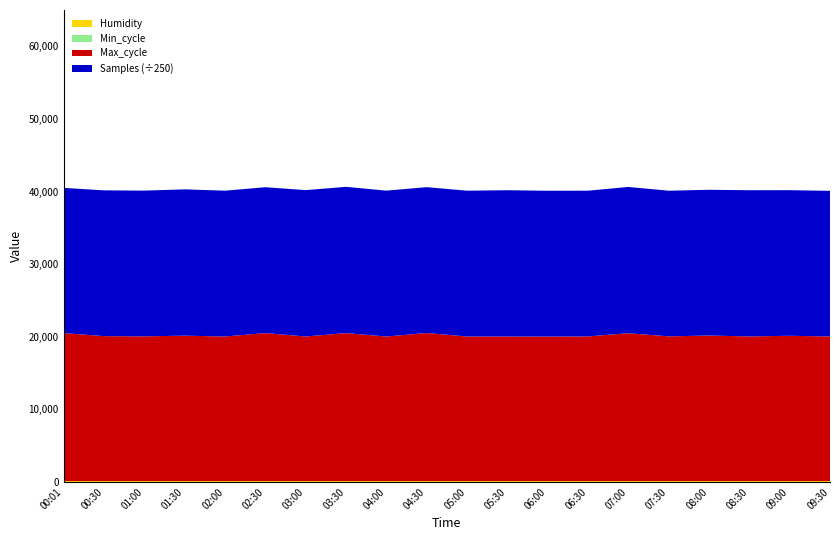

Reading left to right, extract all data points from this chart.

Samples: 4998798.0	5018913.0	5017326.0	5037523.0	5019442.0	5021584.0	5038991.0	5035844.0	5021761.0	5021107.0	5019713.0	5036757.0	5018485.0	5017727.0	5034317.0	5013749.0	5017455.0	5033114.0	5013077.0	5014536.0
Max_cycle: 20382.0	19960.0	19932.0	20024.0	19913.0	20381.0	19913.0	20377.0	19909.0	20392.0	19910.0	19909.0	19906.0	19920.0	20366.0	19932.0	20043.0	19921.0	20008.0	19913.0
Min_cycle: 28.0	28.0	28.0	28.0	28.0	28.0	28.0	28.0	28.0	28.0	28.0	28.0	28.0	28.0	28.0	28.0	28.0	28.0	28.0	28.0
Humidity: 99.9	99.9	99.9	99.9	99.9	99.9	99.9	99.9	99.9	99.9	99.9	99.9	99.9	99.9	99.9	99.9	99.9	99.9	99.9	99.9